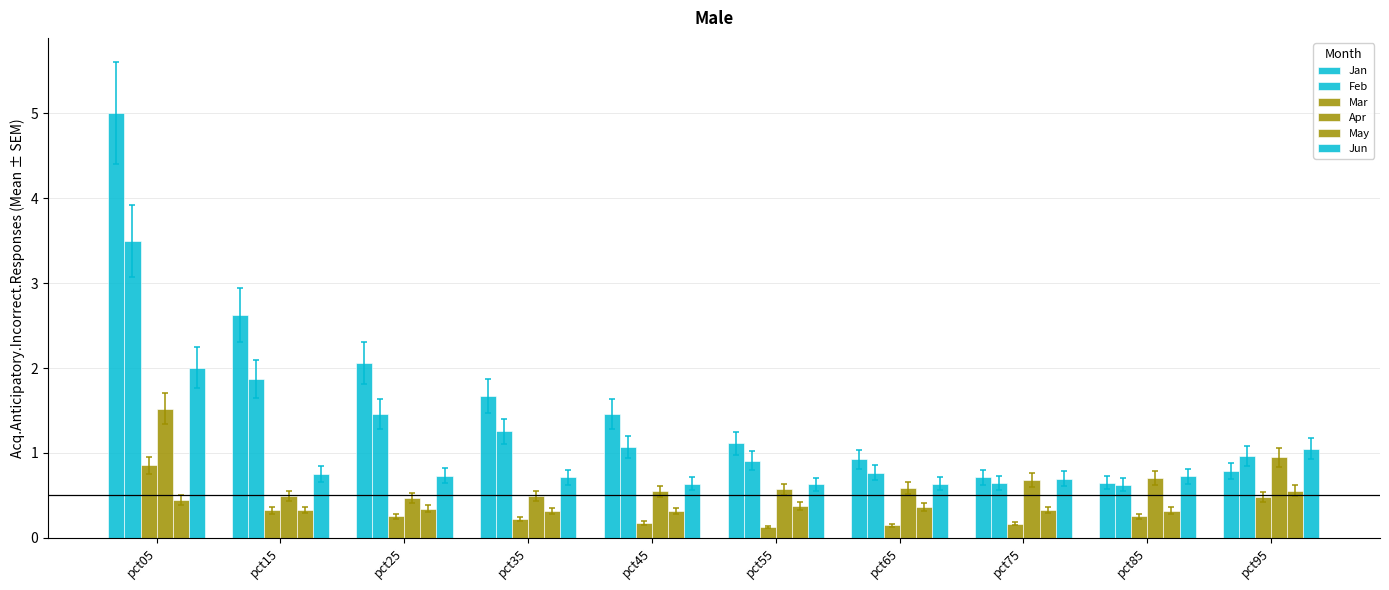

The Jun series shows 1.0 at pct95. True or false?

True